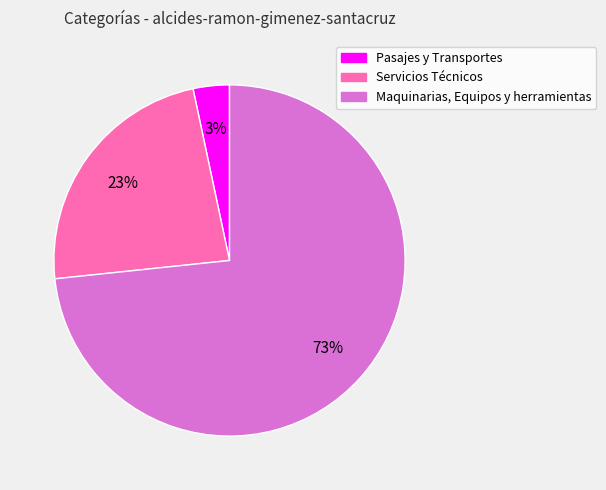

What is the smallest slice in the pie chart?

Pasajes y Transportes